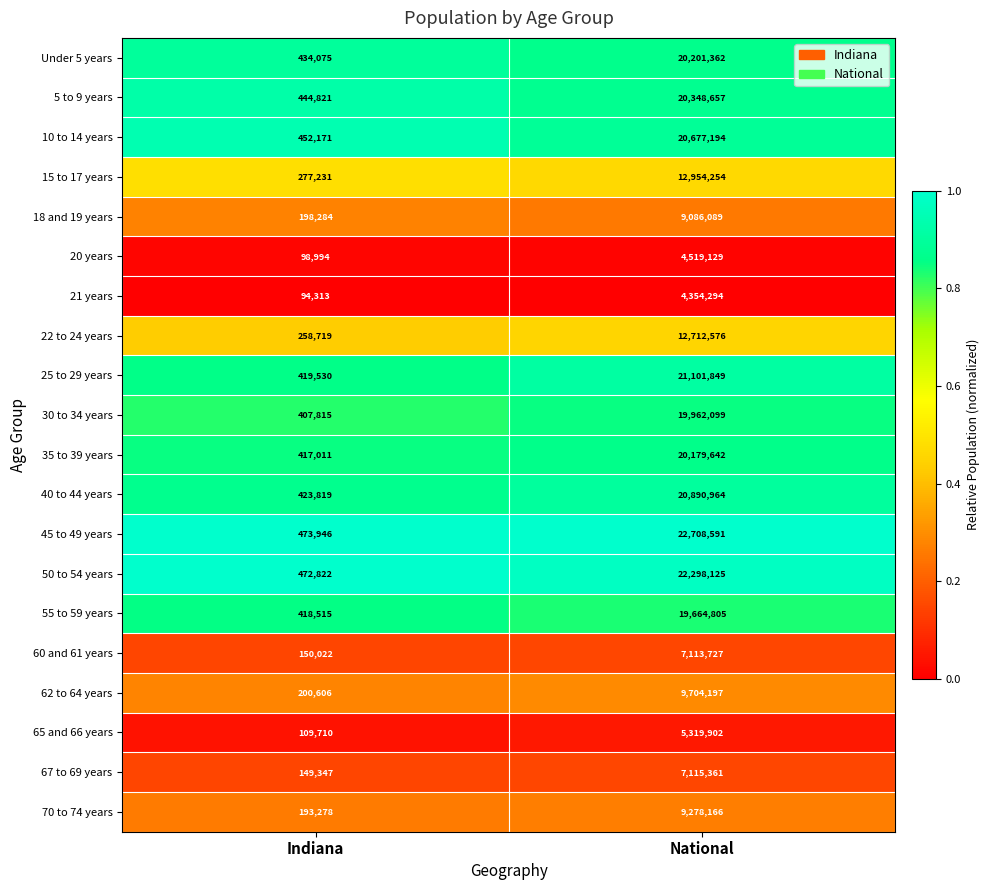

Which series has the largest total across all categories?

45 to 49 years